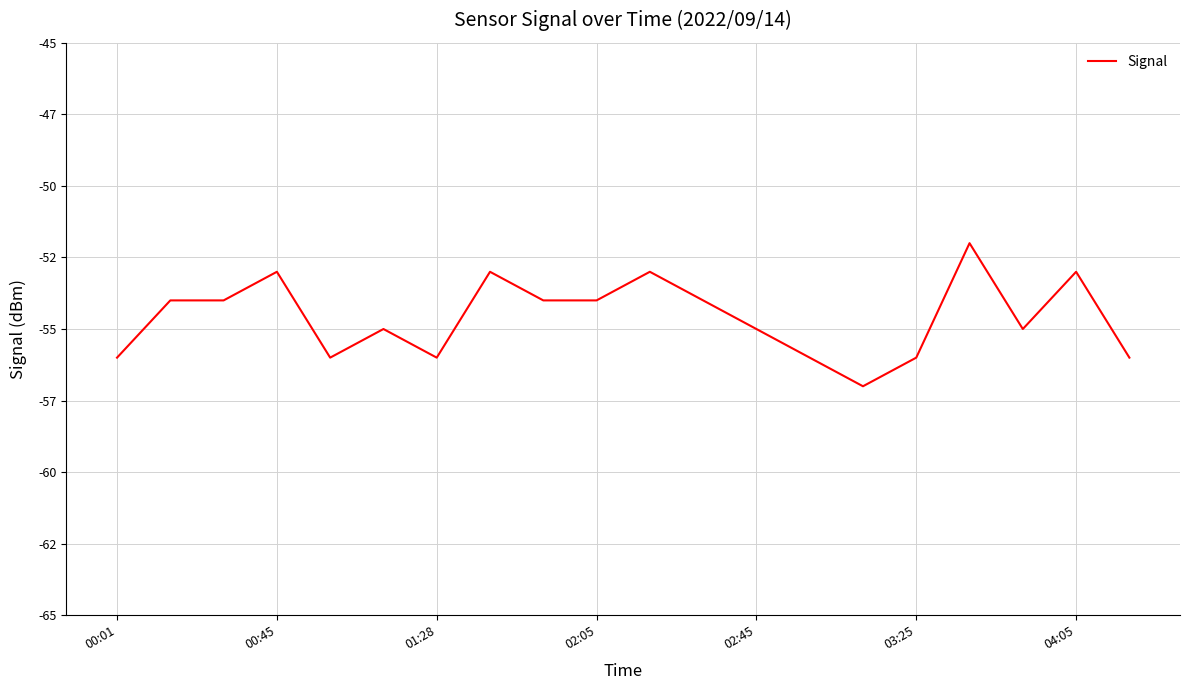

Is this an area chart (filled region under the line)?

No